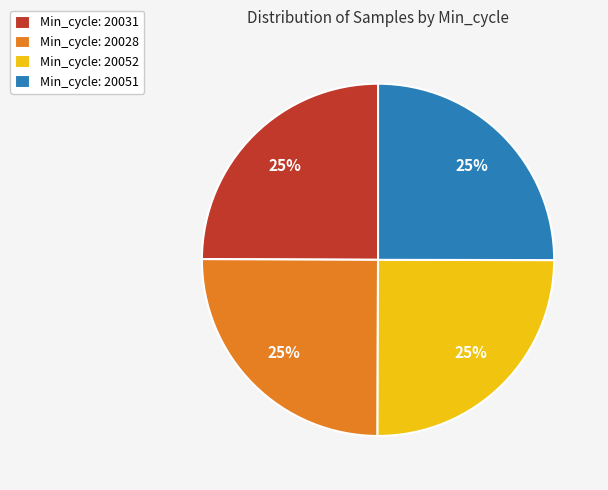

Approximately how many times larger is the value at Min_cycle: 20052 compared to Min_cycle: 20051?

1.0